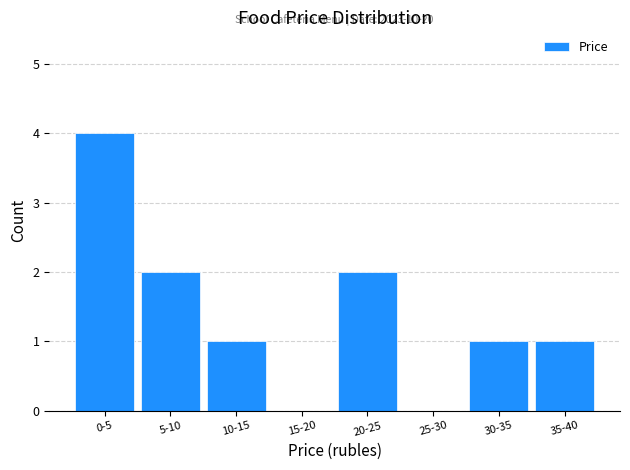

Reading right to left, what are all the values shown in this chart?

35-40=1	30-35=1	25-30=0	20-25=2	15-20=0	10-15=1	5-10=2	0-5=4